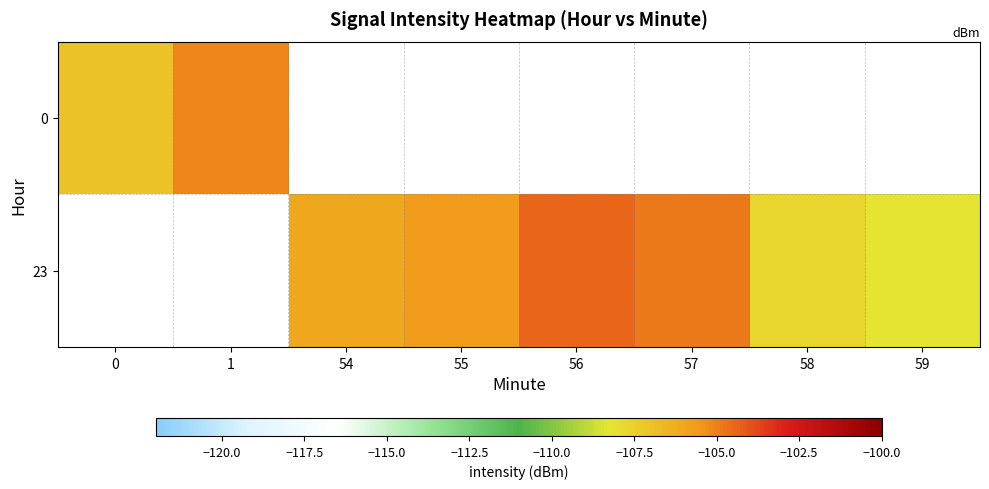

True or false: row_1 has a value of -60.7 at 58.

False